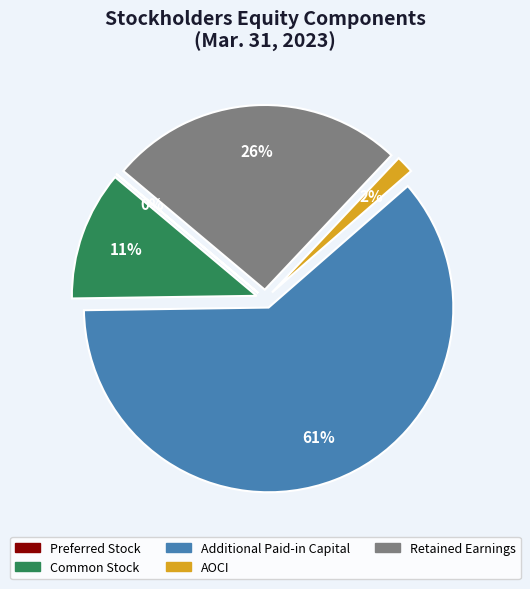

Does Additional Paid-in Capital account for over 50% of the chart?

Yes